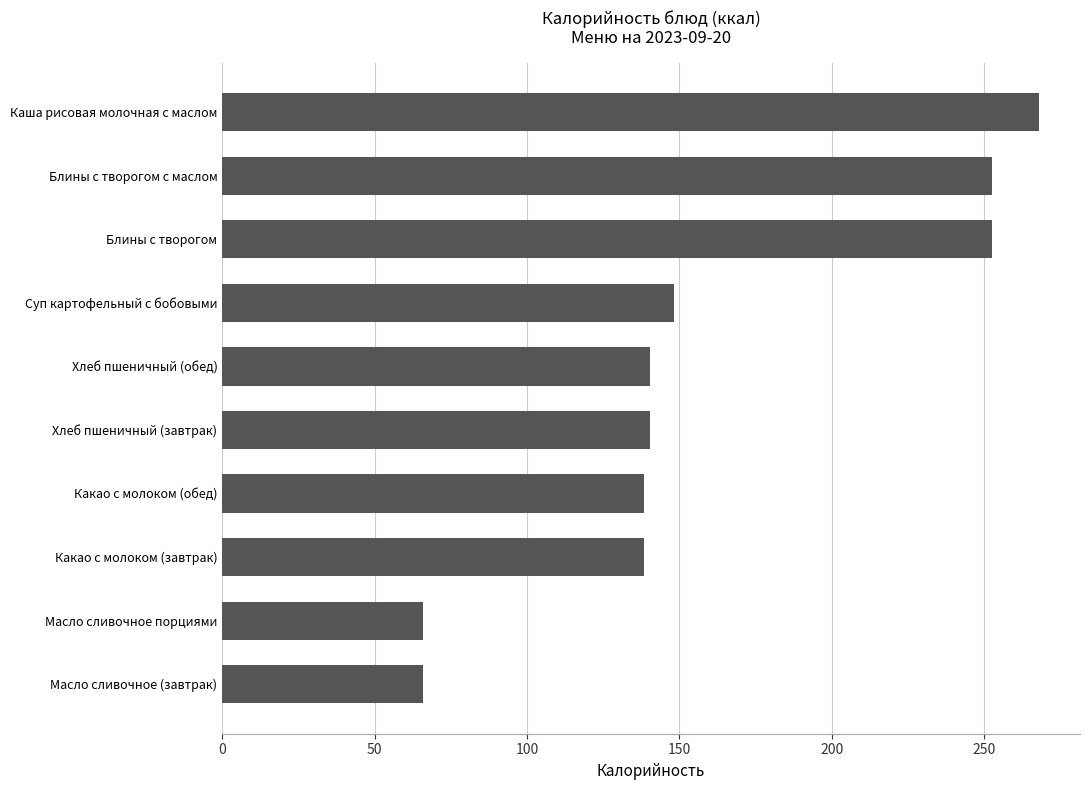

Read the value at Хлеб пшеничный (завтрак).

140.3